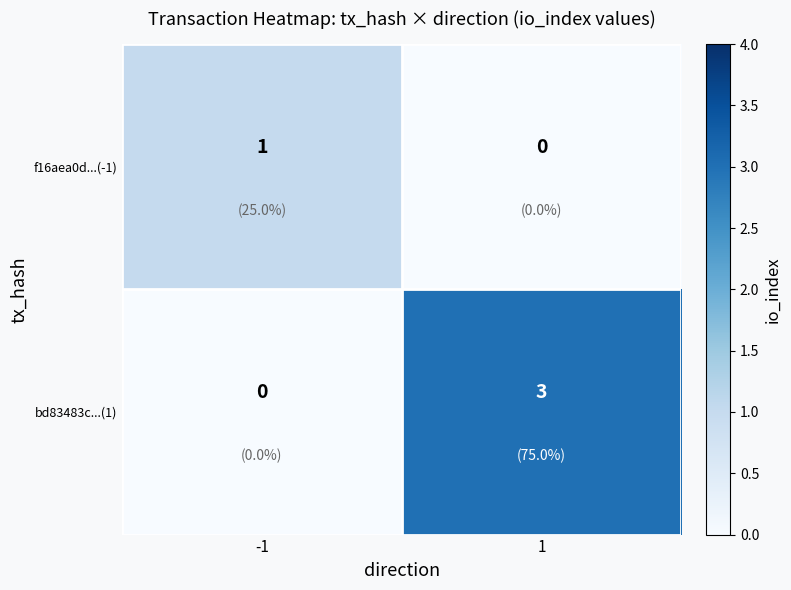

The value of bd83483c...(1) at 1 is 1. True or false?

False